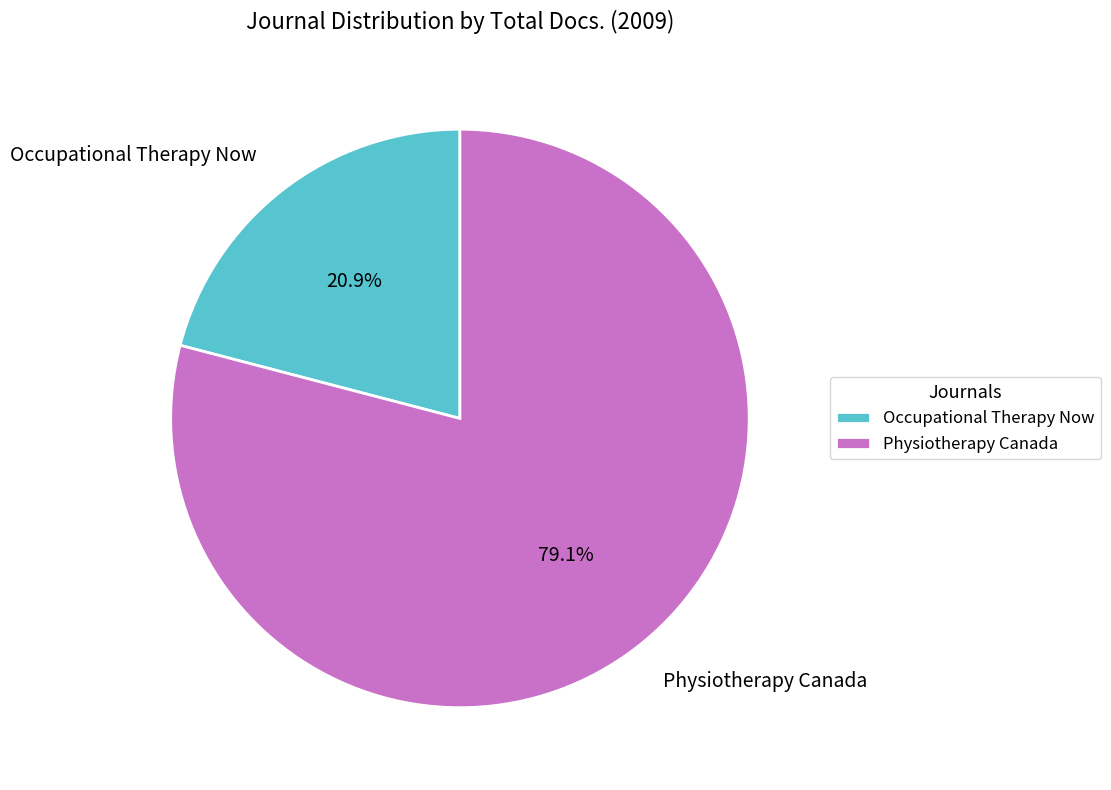

To the nearest percent, what portion does Physiotherapy Canada represent?

79%